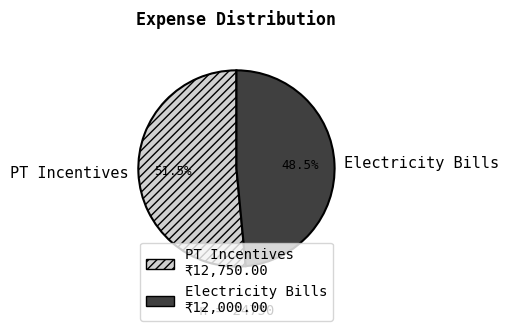

Combined, do Electricity Bills and PT Incentives account for over 50%?

Yes